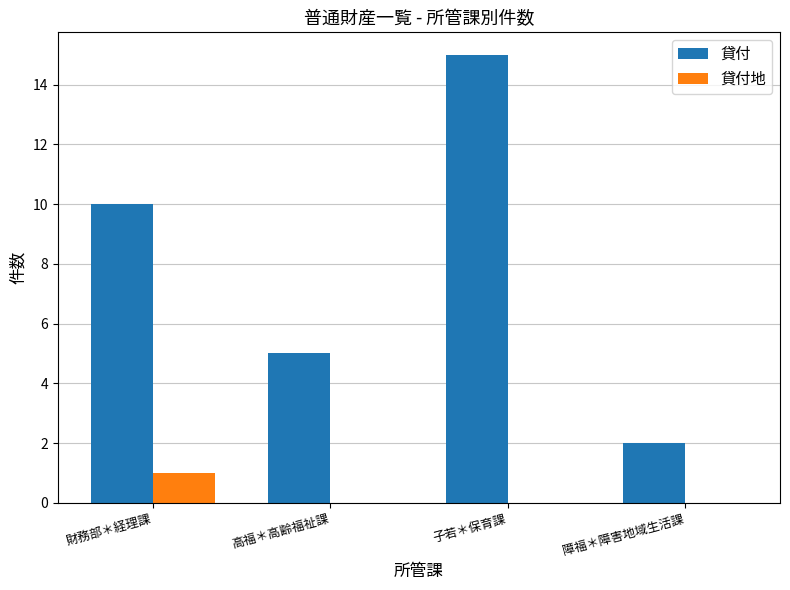

True or false: 貸付 has a value of 15 at 財務部＊経理課.

False